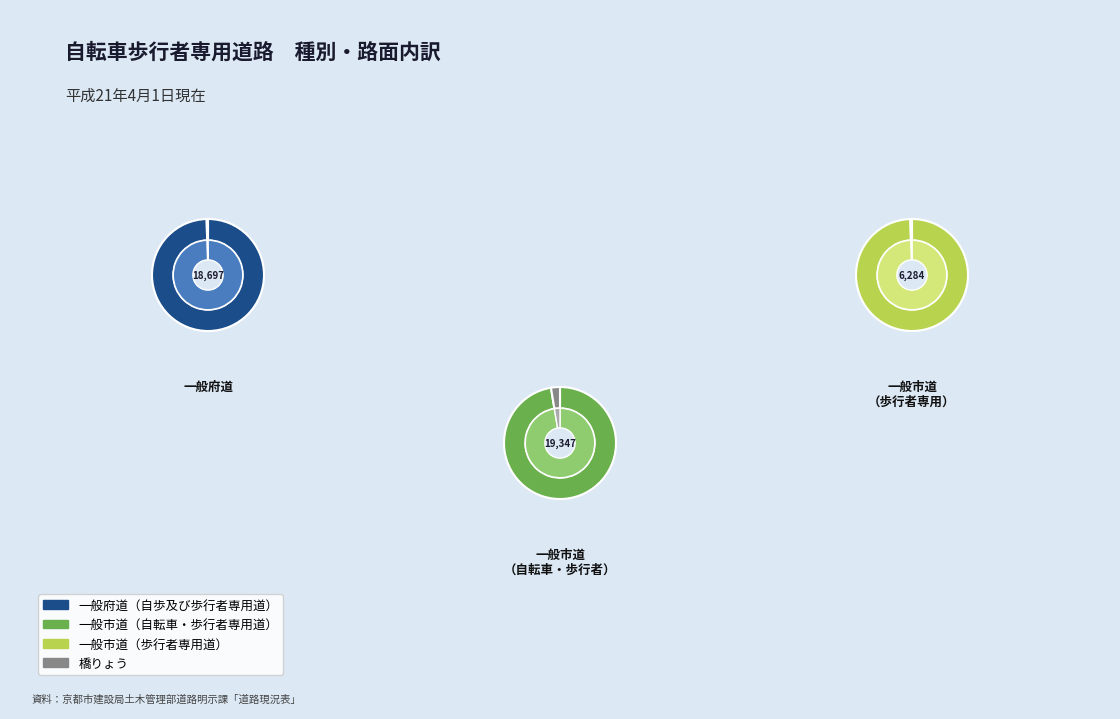

Count the number of slices in the pie.

3